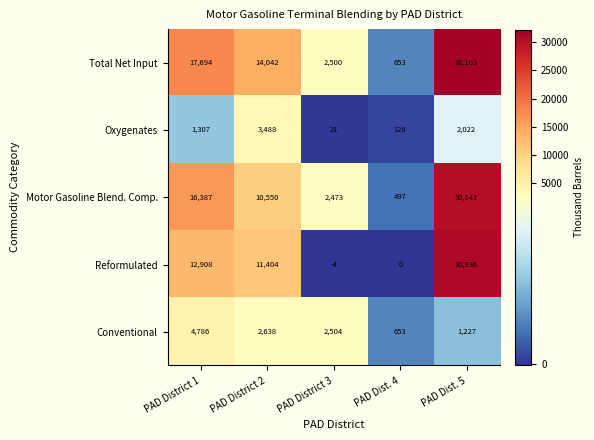

Which series has the largest range (max minus min)?

Total Net Input